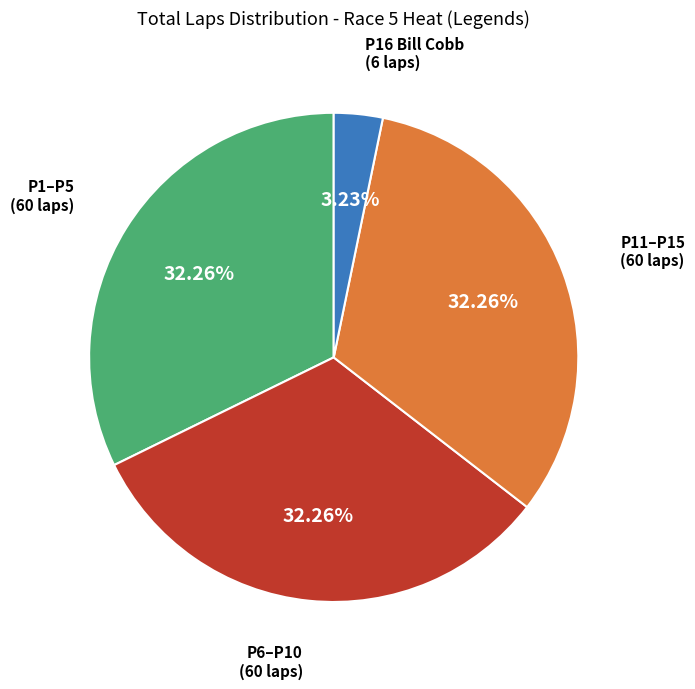

Does any single category account for the majority?

No